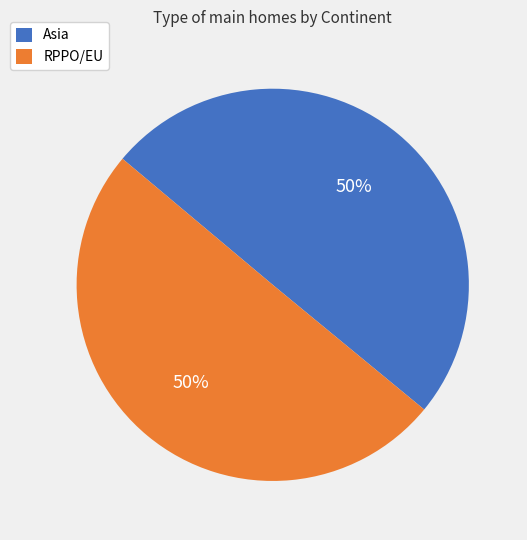

Is it true that RPPO/EU is 35% of the pie?

False